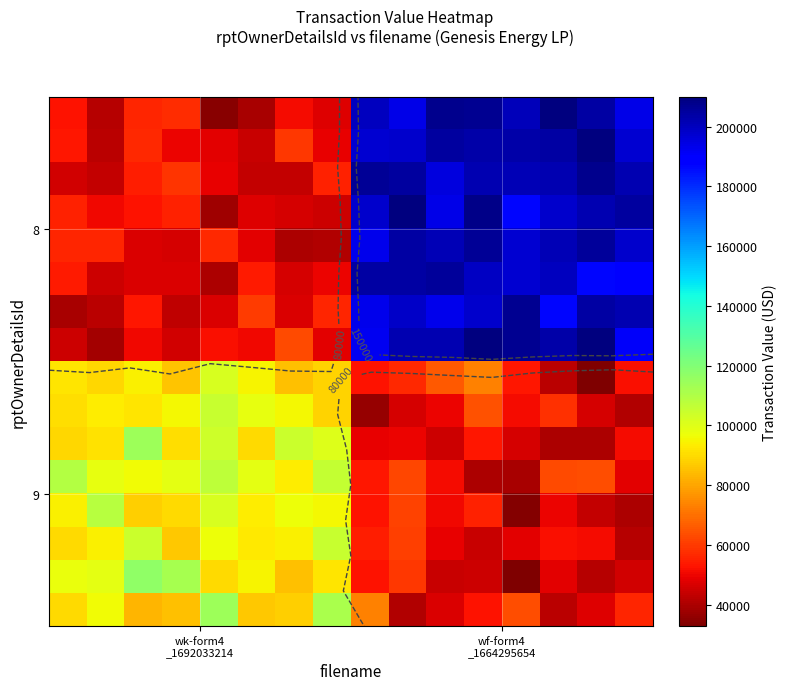

How many distinct data groups are displayed?

16